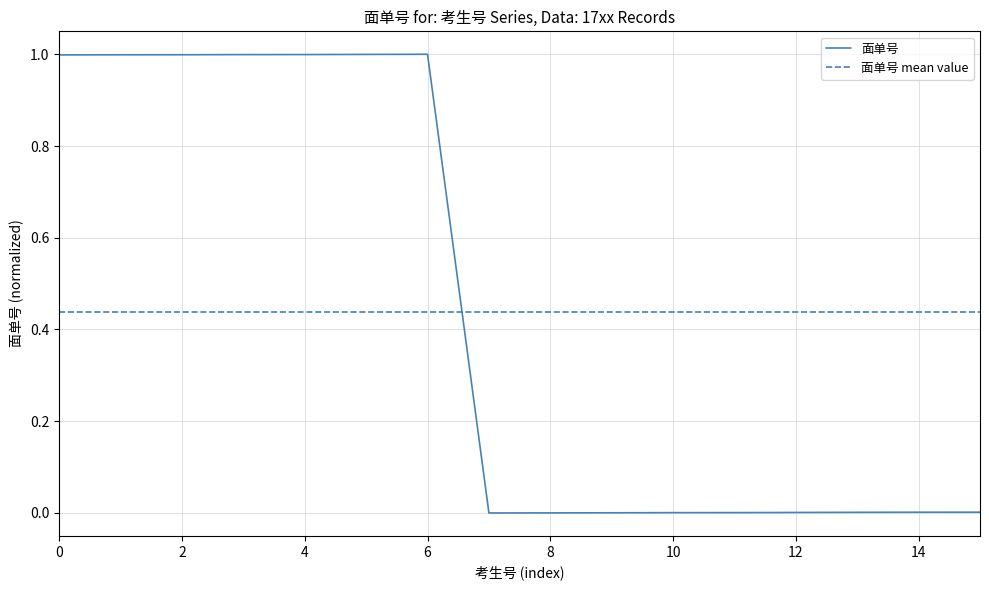

The 面单号 series shows 1.0 at 4. True or false?

True